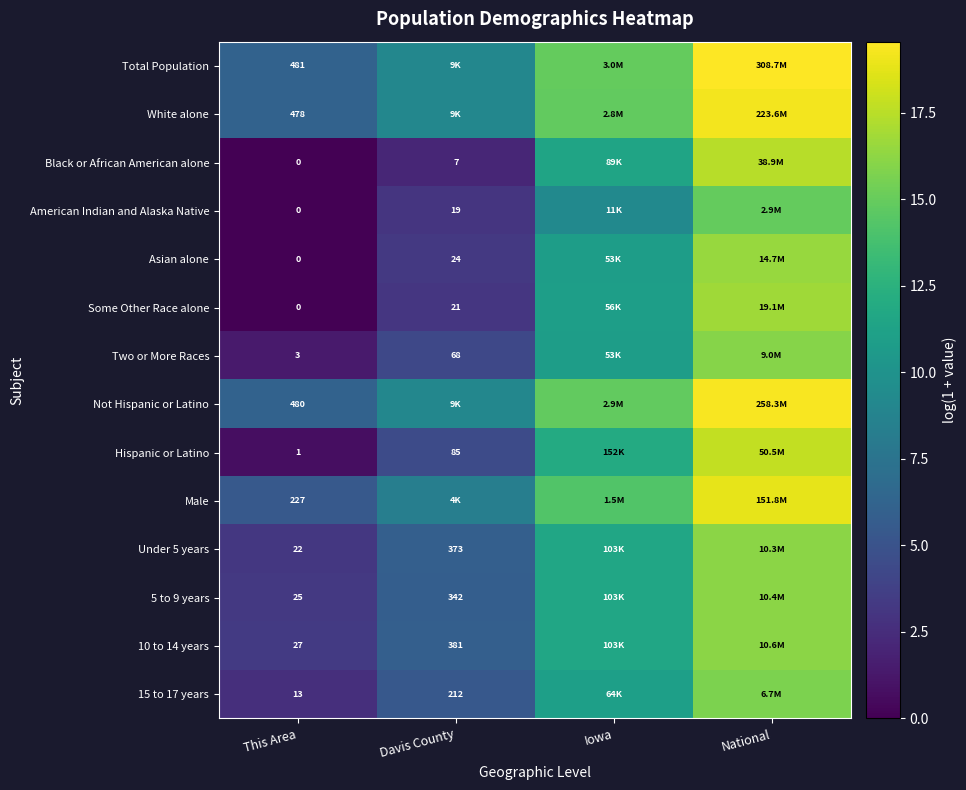

Count the number of categories in the chart.

4